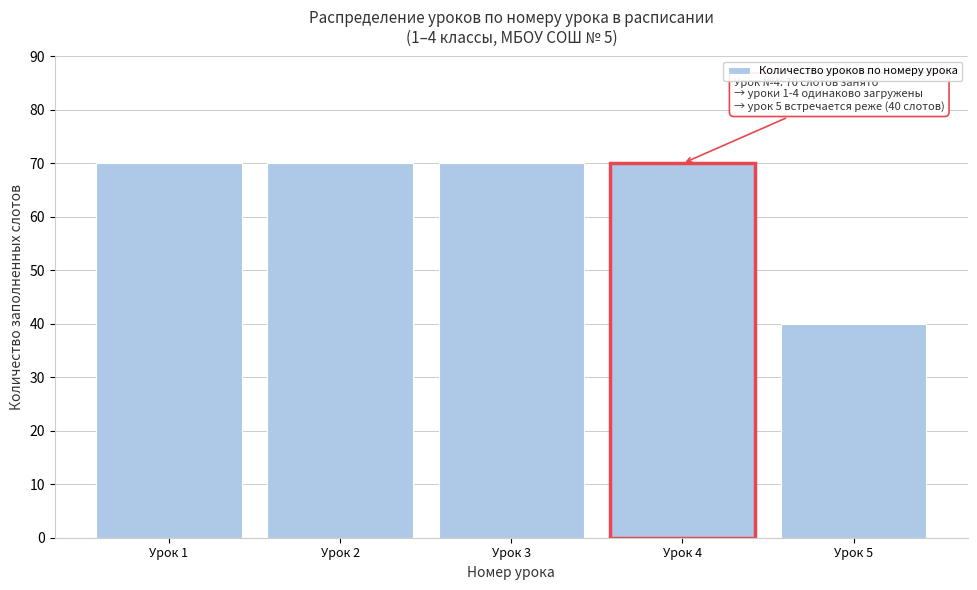

Reading right to left, extract all data points from this chart.

Урок 5=40	Урок 4=70	Урок 3=70	Урок 2=70	Урок 1=70